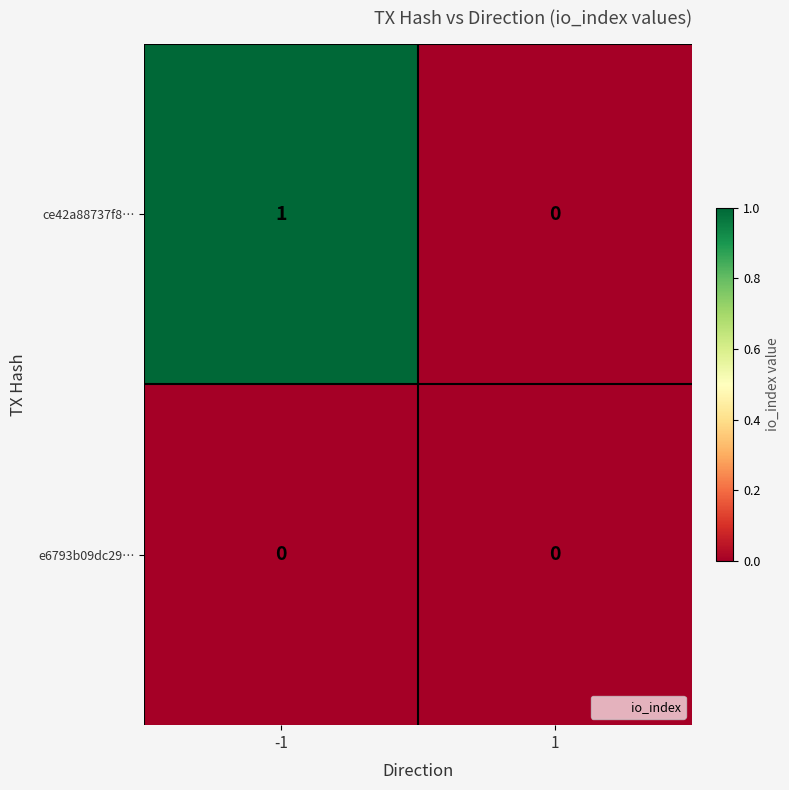

Count the number of data series in this chart.

2